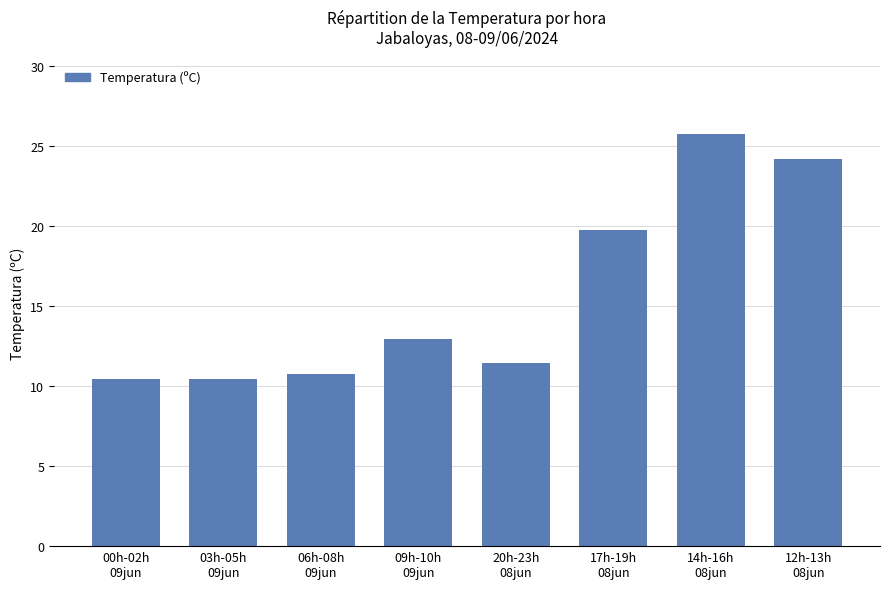

What is the difference between the values at 03h-05h
09jun and 06h-08h
09jun?

0.3